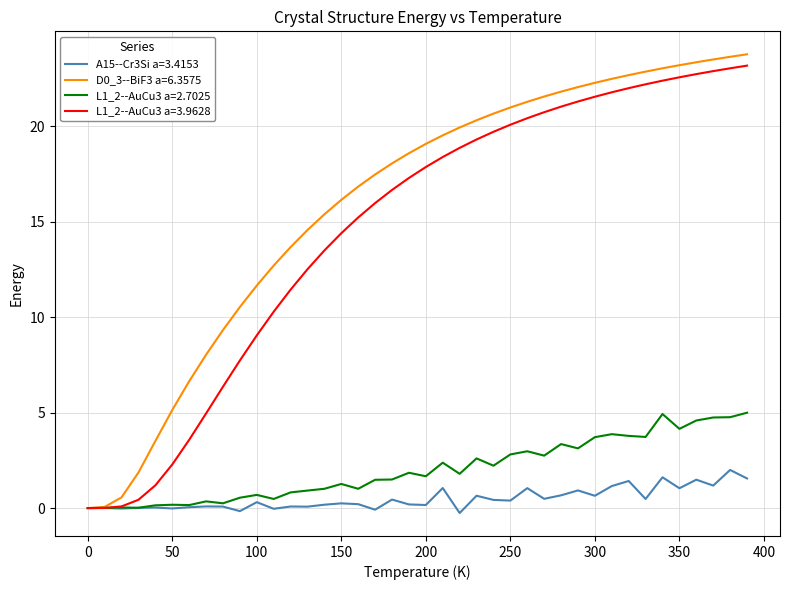

What is the greatest value displayed?

23.8